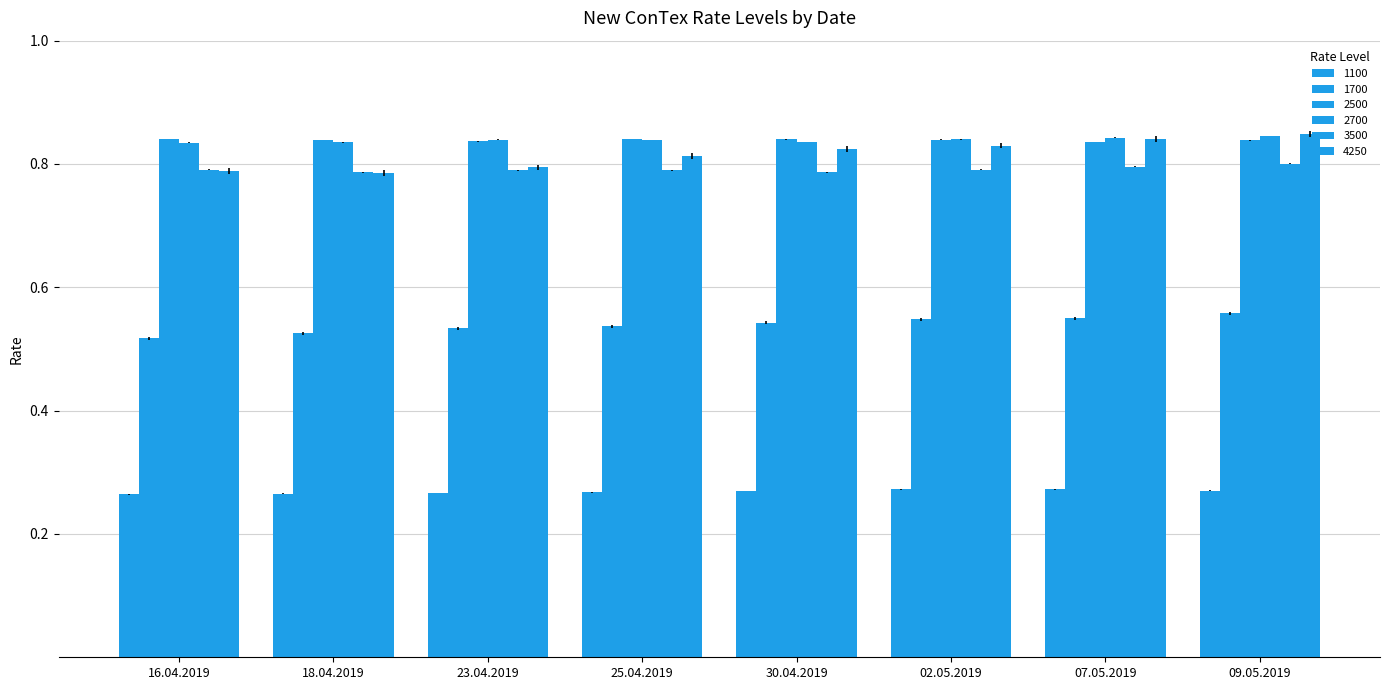

The 1700 series shows 0.6 at 09.05.2019. True or false?

True